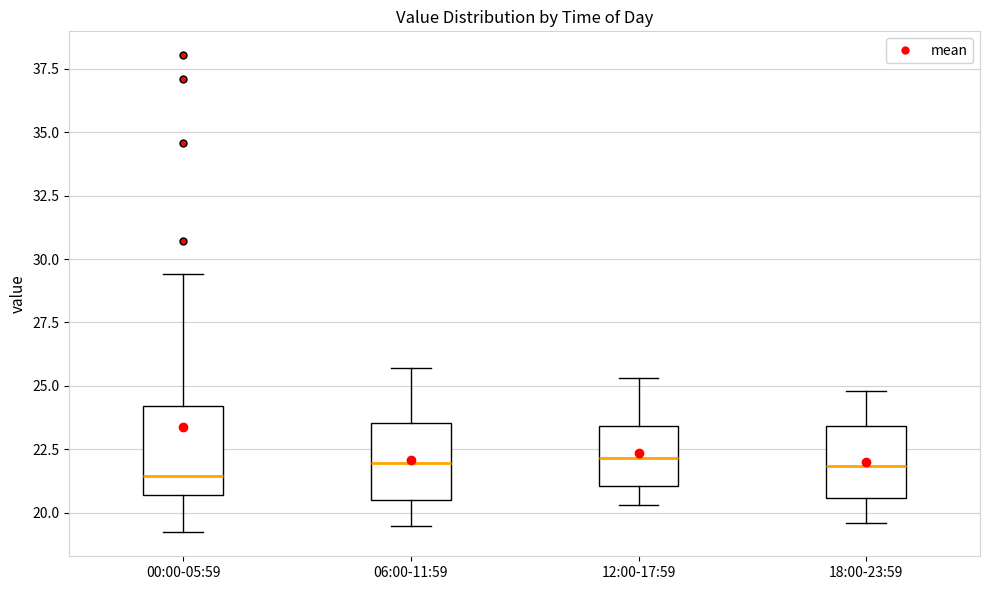

Reading left to right, read every box against the y-axis: the position of its median line, the range the box covers, and the ends of its whiskers. The values are not printed on the chart, so give them approximately, as read against the axis.

00:00-05:59: median 21.5, box 20.5 to 24.0, whiskers 19.0 to 29.5
06:00-11:59: median 22.0, box 20.5 to 23.5, whiskers 19.5 to 25.5
12:00-17:59: median 22.0, box 21.0 to 23.5, whiskers 20.5 to 25.5
18:00-23:59: median 22.0, box 20.5 to 23.5, whiskers 19.5 to 25.0